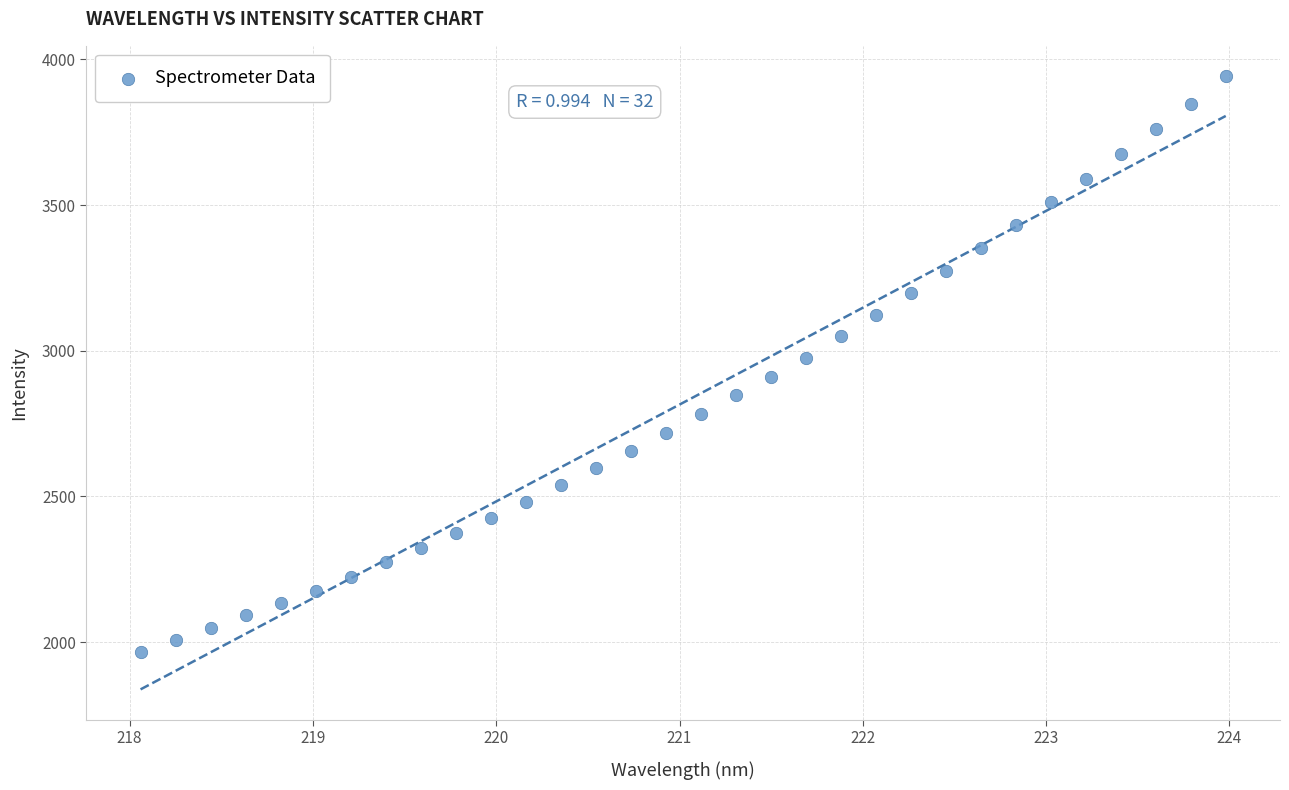

What is the range of X values (max minus min)?

5.9